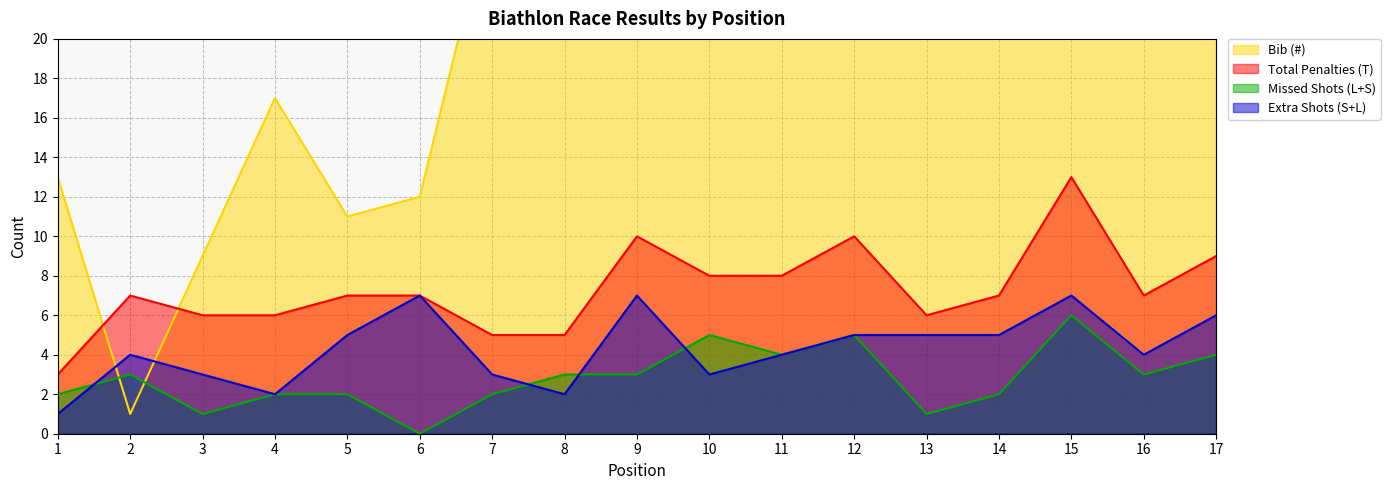

Reading right to left, list all the values displayed in this chart.

Bib (#): 17=50	16=45	15=31	14=48	13=42	12=22	11=24	10=20	9=28	8=38	7=27	6=12	5=11	4=17	3=9	2=1	1=13
Total Penalties (T): 17=9	16=7	15=13	14=7	13=6	12=10	11=8	10=8	9=10	8=5	7=5	6=7	5=7	4=6	3=6	2=7	1=3
Missed Shots (L+S): 17=4	16=3	15=6	14=2	13=1	12=5	11=4	10=5	9=3	8=3	7=2	6=0	5=2	4=2	3=1	2=3	1=2
Extra Shots (S+L): 17=6	16=4	15=7	14=5	13=5	12=5	11=4	10=3	9=7	8=2	7=3	6=7	5=5	4=2	3=3	2=4	1=1